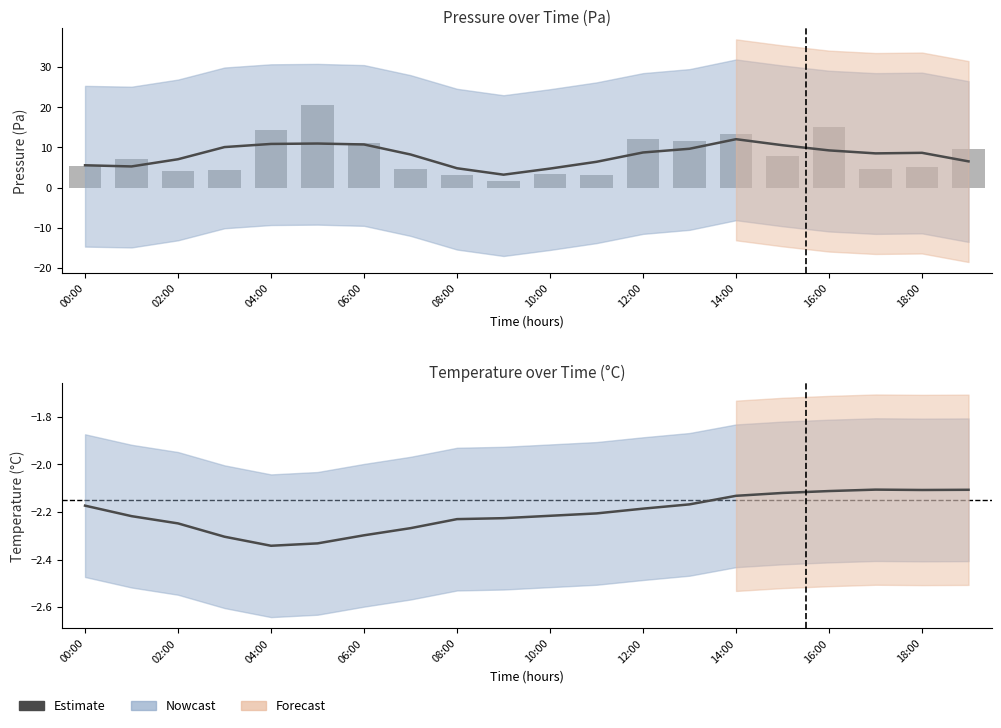

How many groups of bars are there?

20